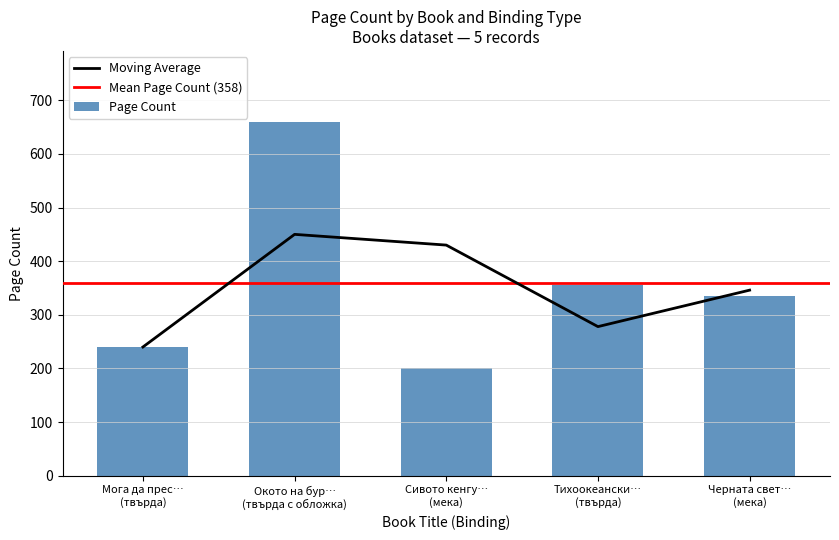

What is the maximum value for Page Count?

660